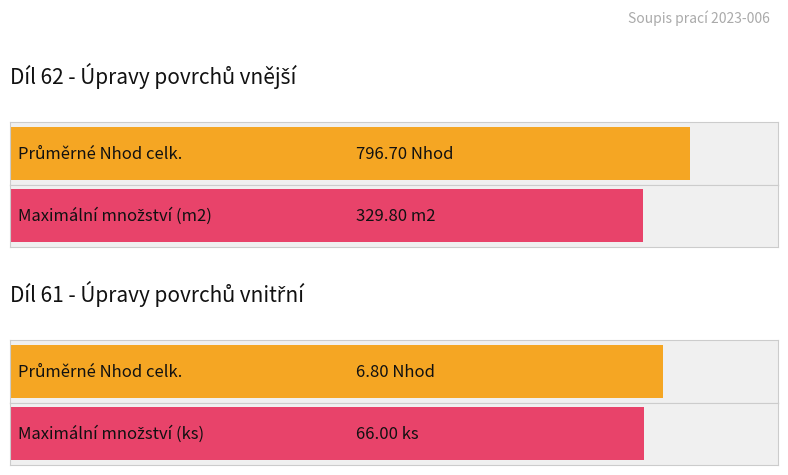

What position from the right is Díl 61 - Úpravy vnitřní?

4